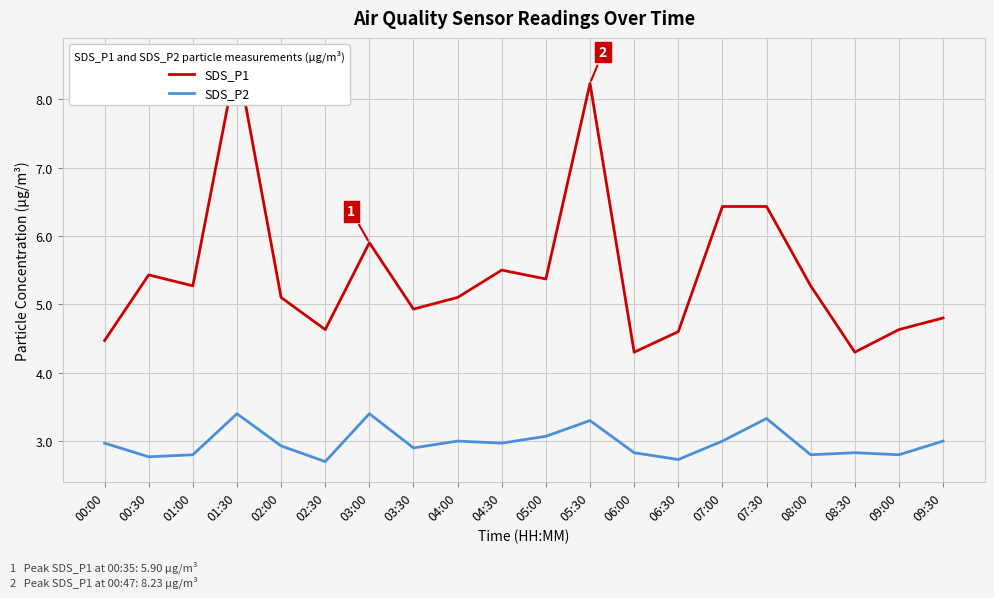

Reading right to left, extract all data points from this chart.

SDS_P1: 09:30=4.8	09:00=4.6	08:30=4.3	08:00=5.3	07:30=6.4	07:00=6.4	06:30=4.6	06:00=4.3	05:30=8.2	05:00=5.4	04:30=5.5	04:00=5.1	03:30=4.9	03:00=5.9	02:30=4.6	02:00=5.1	01:30=8.6	01:00=5.3	00:30=5.4	00:00=4.5
SDS_P2: 09:30=3.0	09:00=2.8	08:30=2.8	08:00=2.8	07:30=3.3	07:00=3.0	06:30=2.7	06:00=2.8	05:30=3.3	05:00=3.1	04:30=3.0	04:00=3.0	03:30=2.9	03:00=3.4	02:30=2.7	02:00=2.9	01:30=3.4	01:00=2.8	00:30=2.8	00:00=3.0